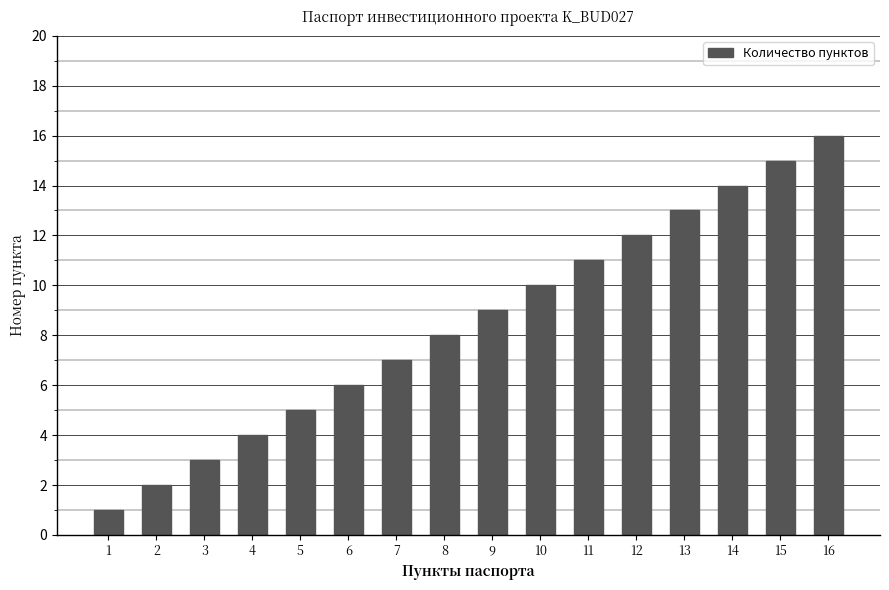

Are the bars horizontal?

No